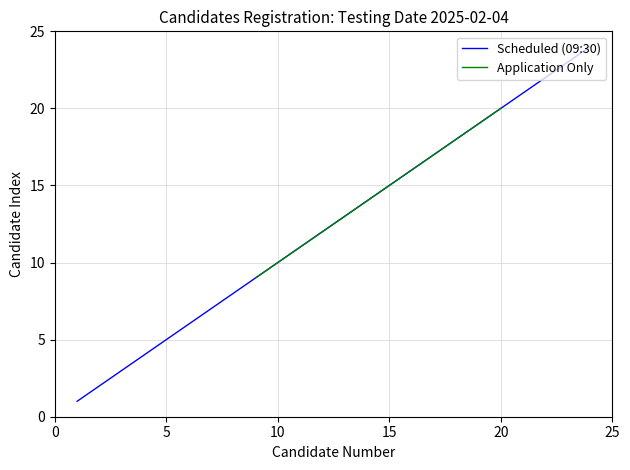

Is it true that Scheduled (09:30) equals 8 at 15?

False